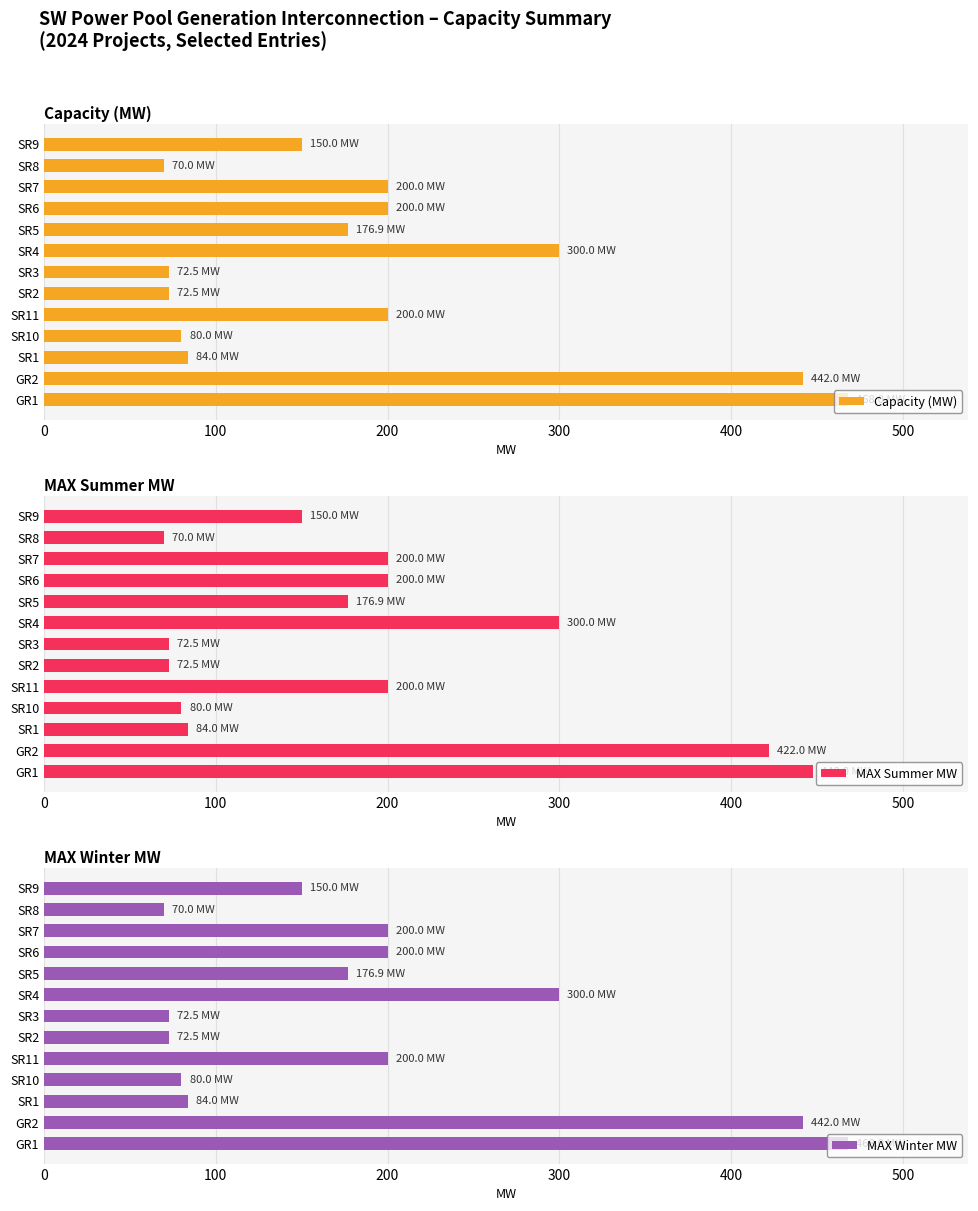

What is the lowest value of the Capacity (MW) series?

70.0